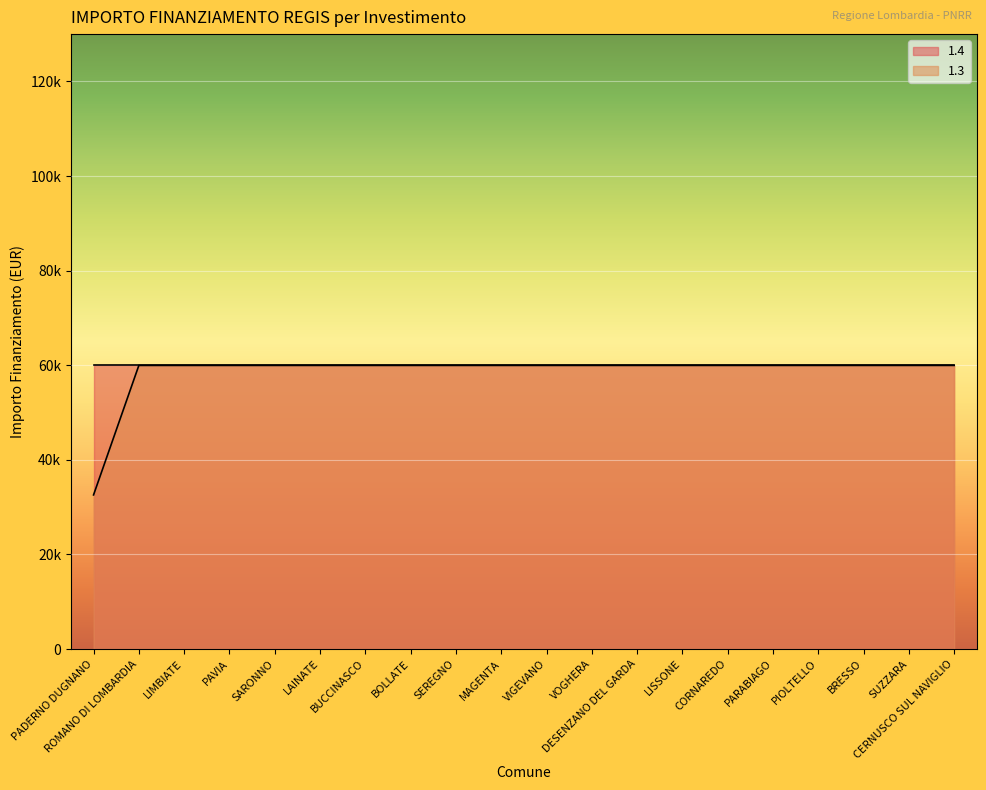

Approximately how many times larger is the value at LAINATE compared to ROMANO DI LOMBARDIA?

1.0